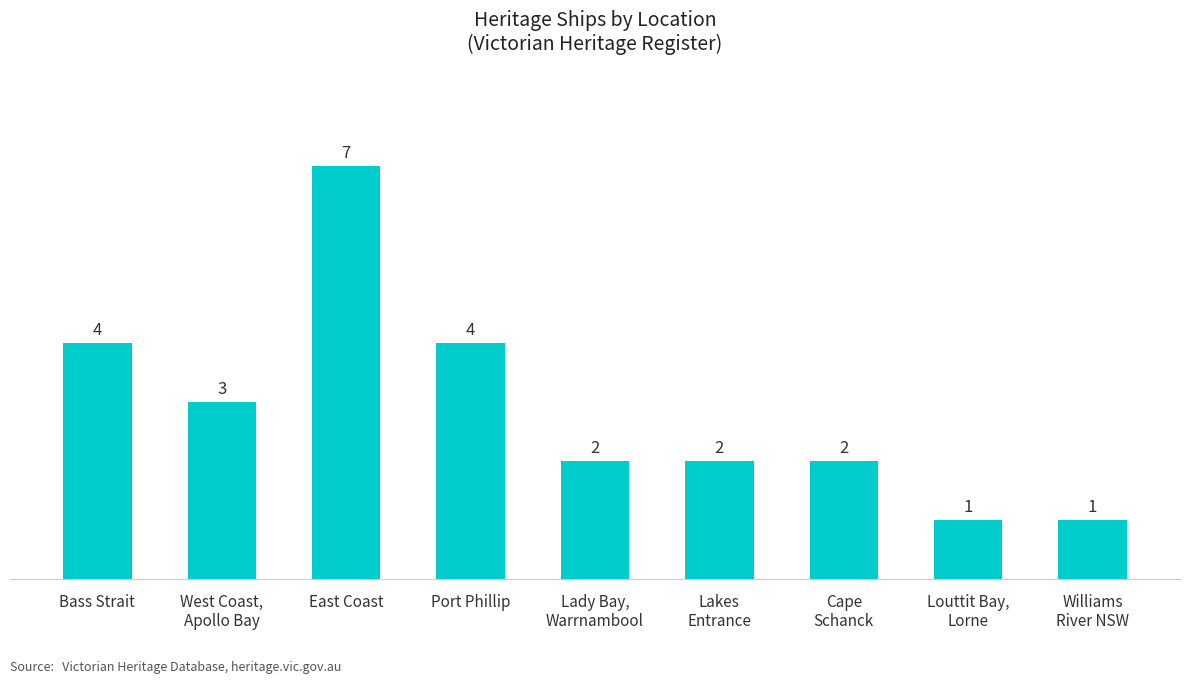

Approximately how many times larger is the value at Bass Strait compared to Lakes
Entrance?

2.0